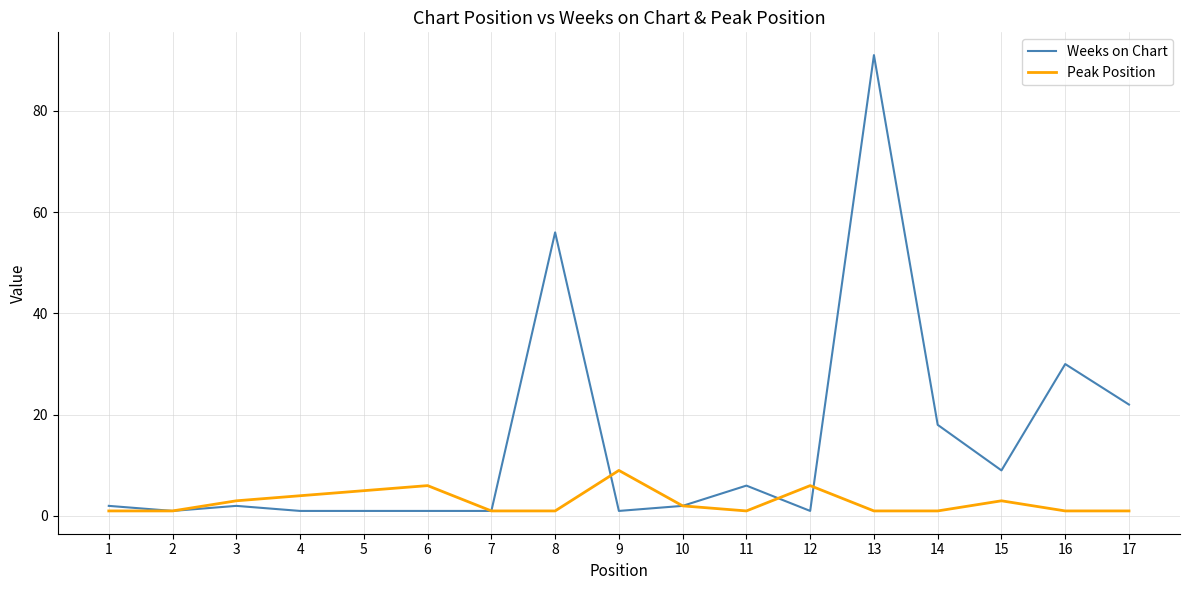

Which series has the largest range (max minus min)?

Weeks on Chart